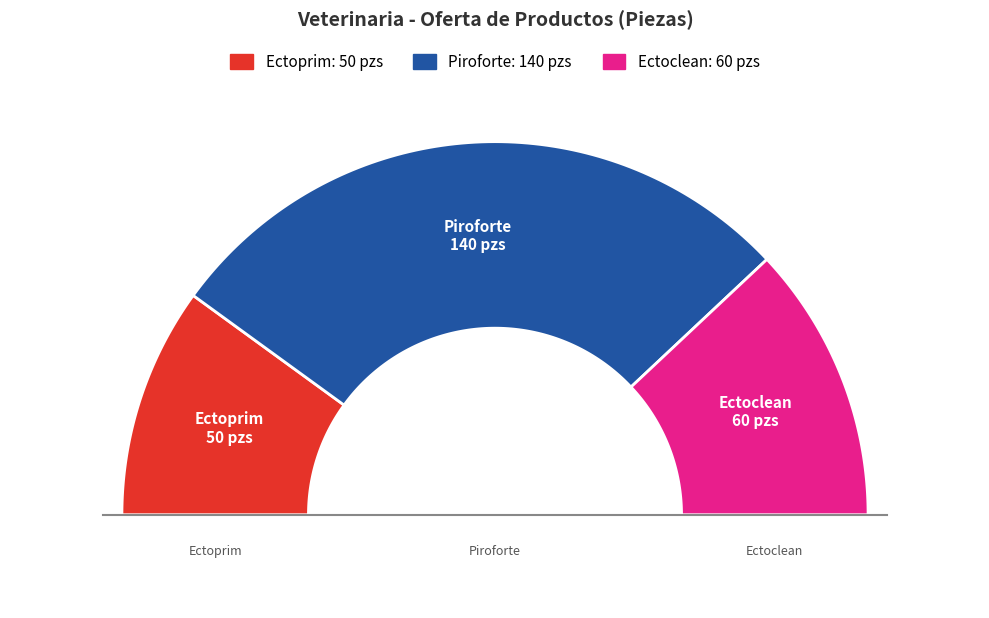

How many segments does this pie chart have?

3